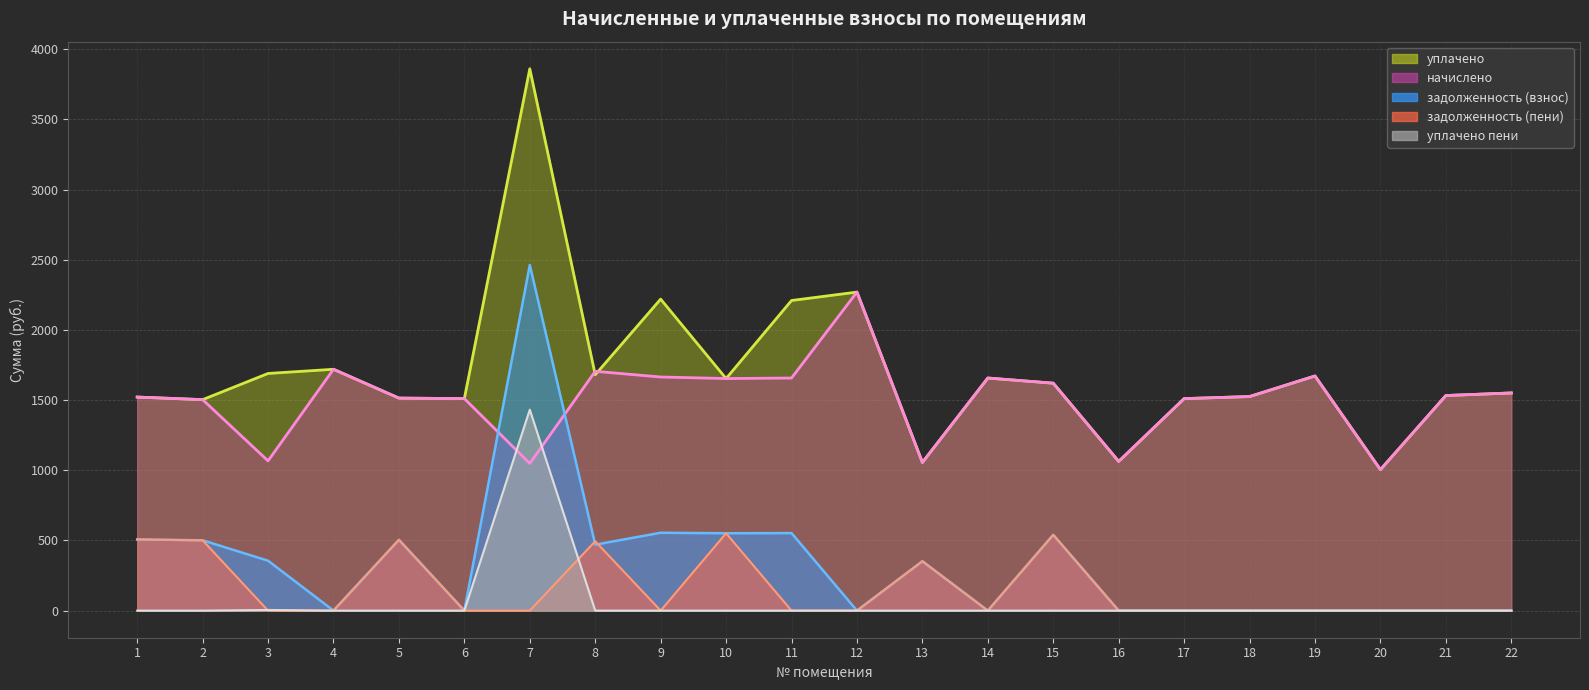

Count the number of categories in the chart.

22